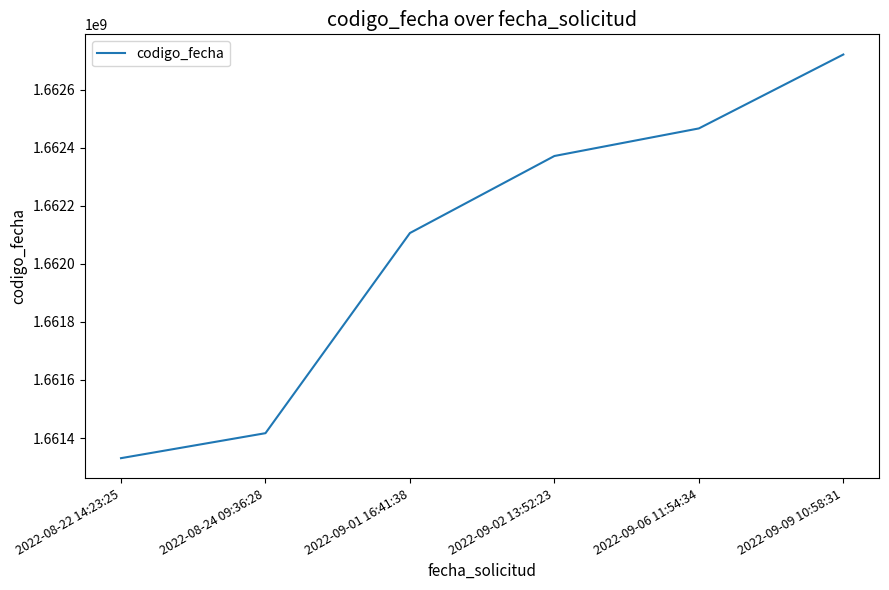

Reading left to right, extract all data points from this chart.

2022-08-22 14:23:25=1661330520	2022-08-24 09:36:28=1661416636	2022-09-01 16:41:38=1662106628	2022-09-02 13:52:23=1662372168	2022-09-06 11:54:34=1662467212	2022-09-09 10:58:31=1662722011